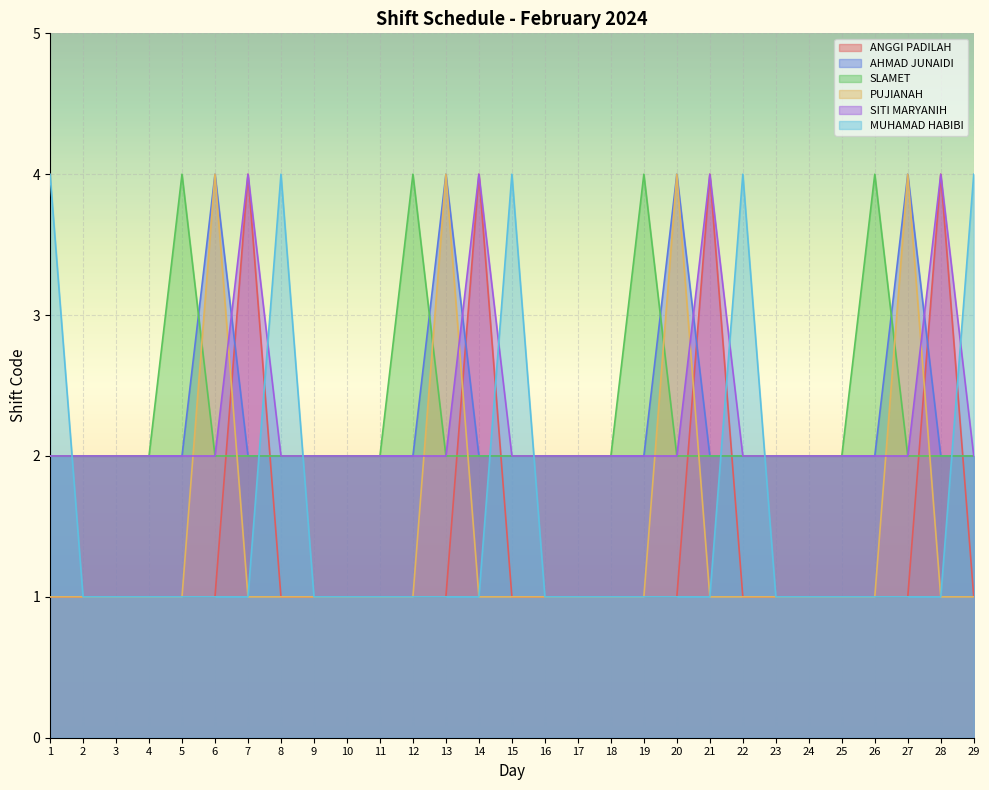

Reading right to left, transcribe all the data shown in this chart.

ANGGI PADILAH: 29=1	28=4	27=1	26=1	25=1	24=1	23=1	22=1	21=4	20=1	19=1	18=1	17=1	16=1	15=1	14=4	13=1	12=1	11=1	10=1	9=1	8=1	7=4	6=1	5=1	4=1	3=1	2=1	1=1
AHMAD JUNAIDI: 29=2	28=2	27=4	26=2	25=2	24=2	23=2	22=2	21=2	20=4	19=2	18=2	17=2	16=2	15=2	14=2	13=4	12=2	11=2	10=2	9=2	8=2	7=2	6=4	5=2	4=2	3=2	2=2	1=2
SLAMET: 29=2	28=2	27=2	26=4	25=2	24=2	23=2	22=2	21=2	20=2	19=4	18=2	17=2	16=2	15=2	14=2	13=2	12=4	11=2	10=2	9=2	8=2	7=2	6=2	5=4	4=2	3=2	2=2	1=2
PUJIANAH: 29=1	28=1	27=4	26=1	25=1	24=1	23=1	22=1	21=1	20=4	19=1	18=1	17=1	16=1	15=1	14=1	13=4	12=1	11=1	10=1	9=1	8=1	7=1	6=4	5=1	4=1	3=1	2=1	1=1
SITI MARYANIH: 29=2	28=4	27=2	26=2	25=2	24=2	23=2	22=2	21=4	20=2	19=2	18=2	17=2	16=2	15=2	14=4	13=2	12=2	11=2	10=2	9=2	8=2	7=4	6=2	5=2	4=2	3=2	2=2	1=2
MUHAMAD HABIBI: 29=4	28=1	27=1	26=1	25=1	24=1	23=1	22=4	21=1	20=1	19=1	18=1	17=1	16=1	15=4	14=1	13=1	12=1	11=1	10=1	9=1	8=4	7=1	6=1	5=1	4=1	3=1	2=1	1=4